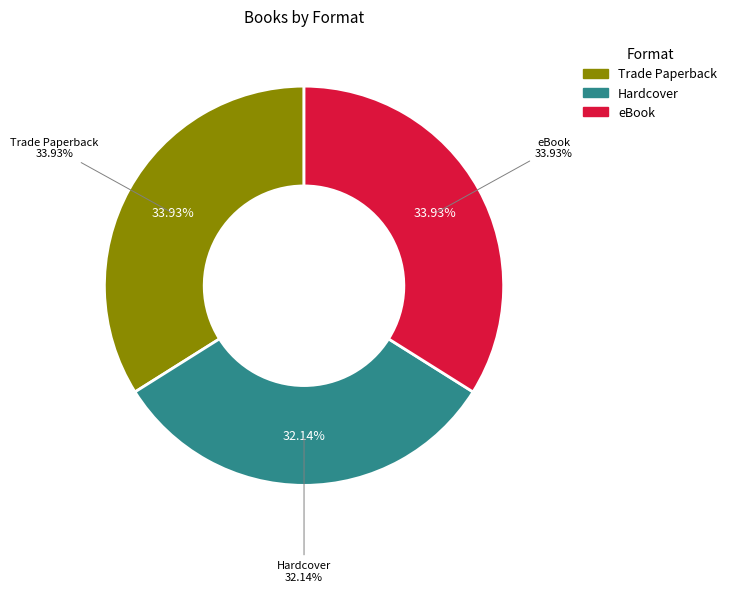

Does Trade Paperback account for over 50% of the chart?

No